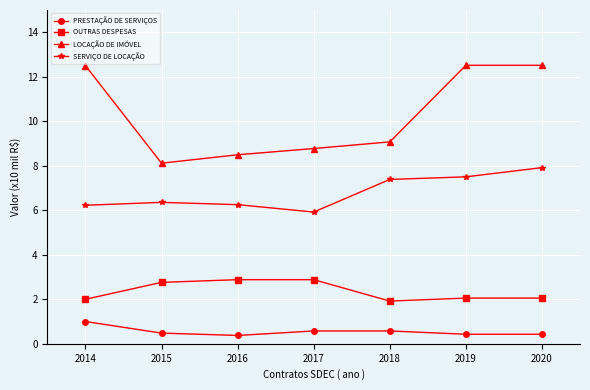

True or false: PRESTAÇÃO DE SERVIÇOS and OUTRAS DESPESAS intersect in this chart.

False